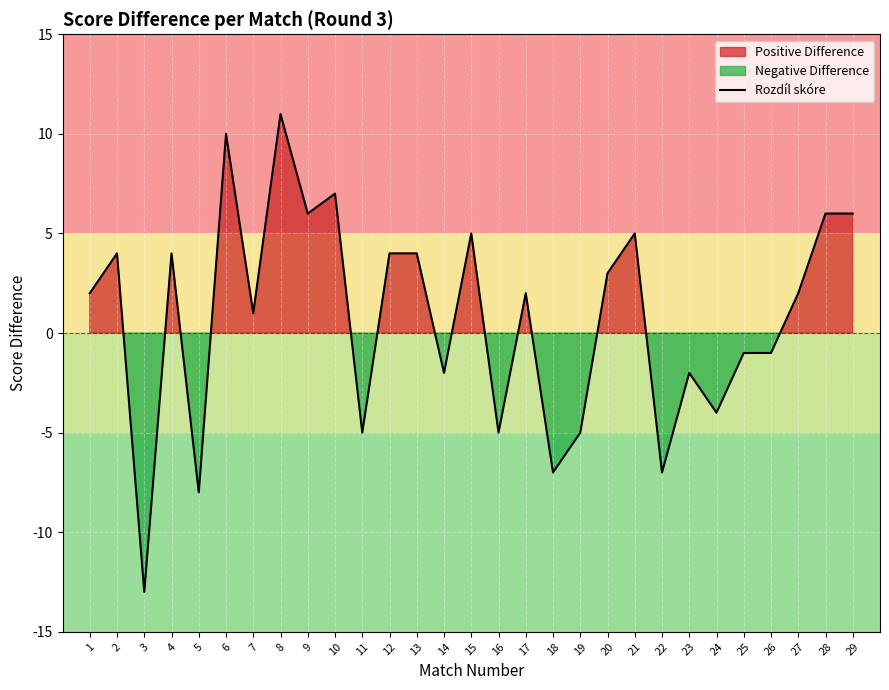

What is the value of the 13th point from the left?

4